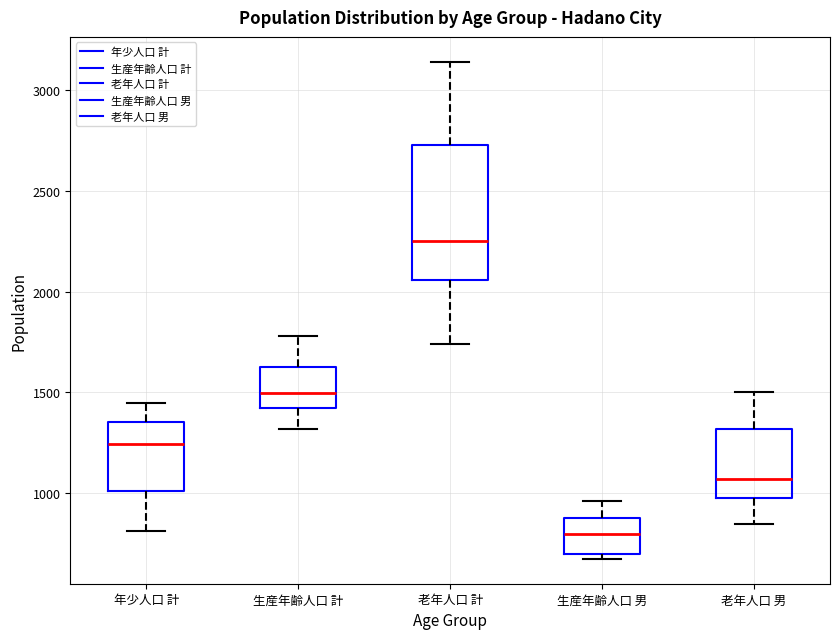

Which box is the tallest, from its lower edge to its upper edge?

老年人口 計